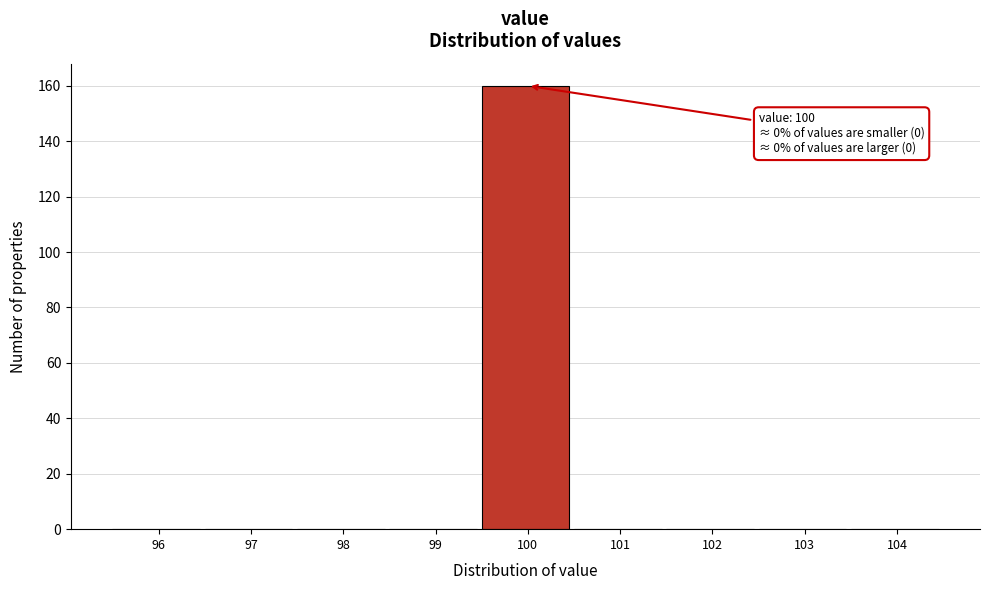

Reading right to left, what are all the values shown in this chart?

104=0	103=0	102=0	101=0	100=160	99=0	98=0	97=0	96=0